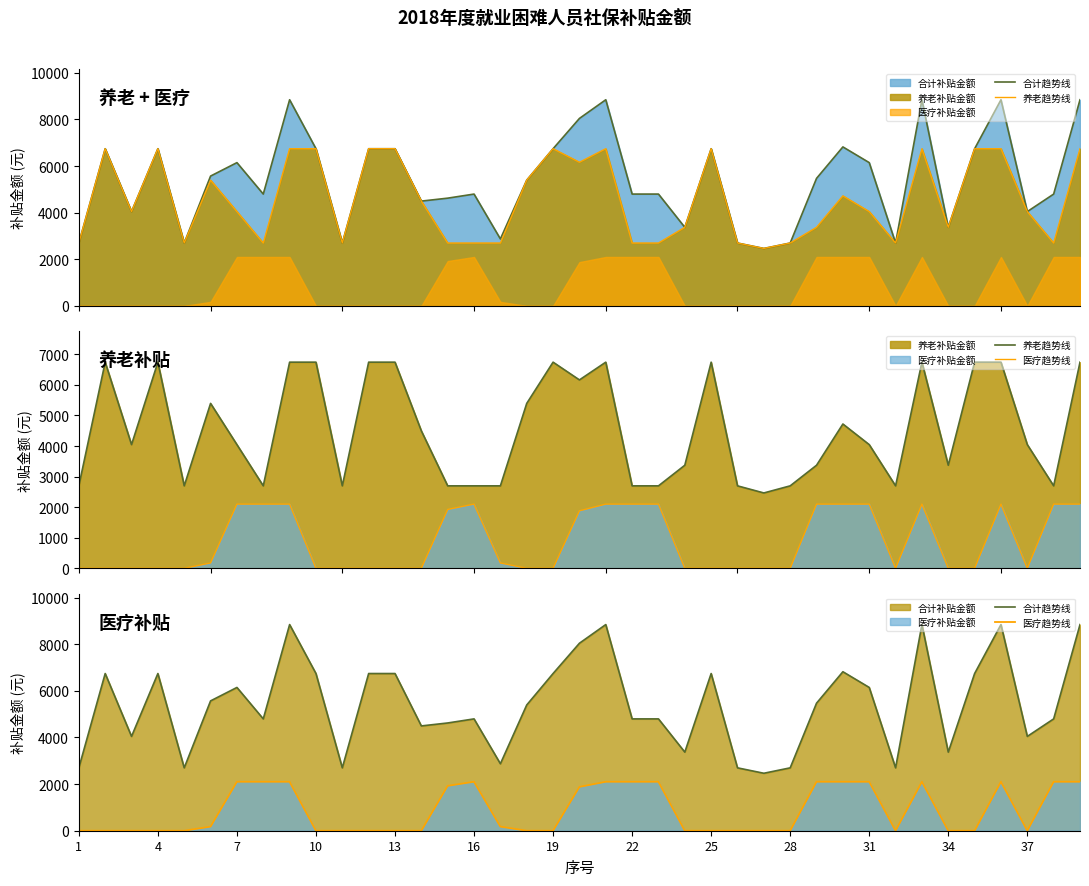

What is the difference between the maximum and second lowest values in the 医疗趋势线 series?

2100.1